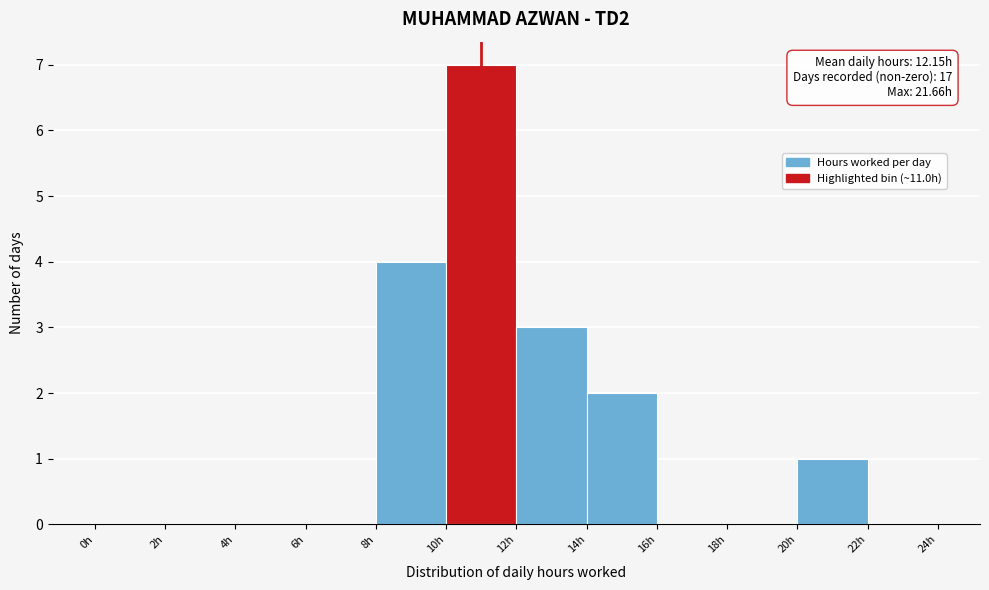

Over which range of the x-axis is the bar tallest?

10 to 12